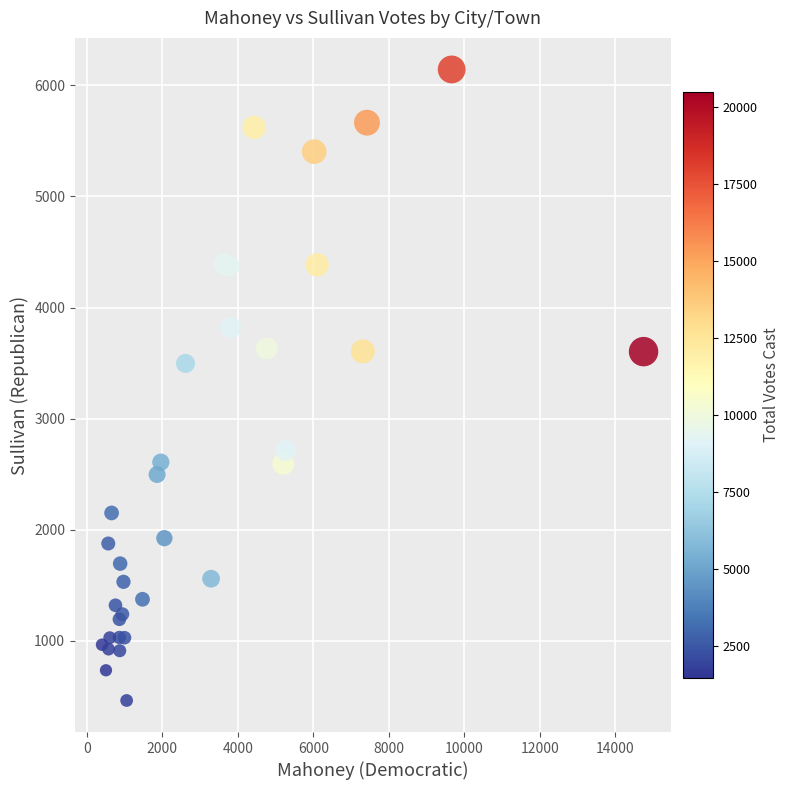

What Y value in the scatter plot is closest to 3303?

3497